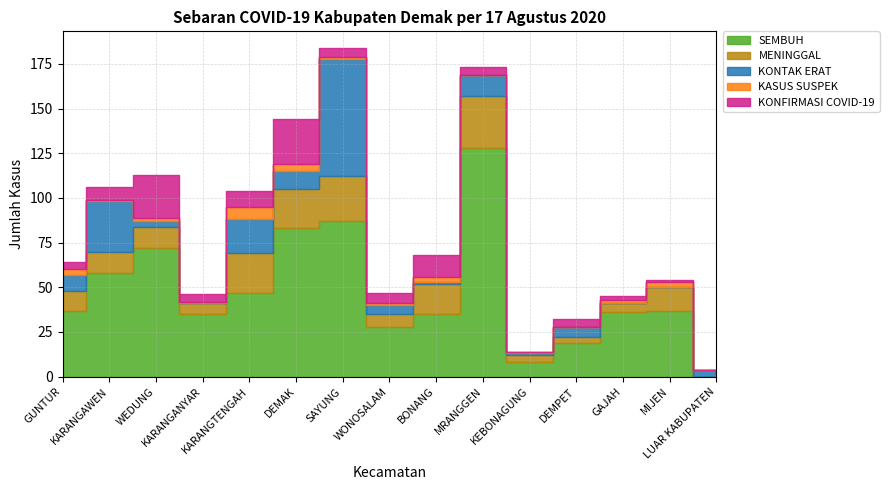

What is the sum of all KASUS SUSPEK values?

29